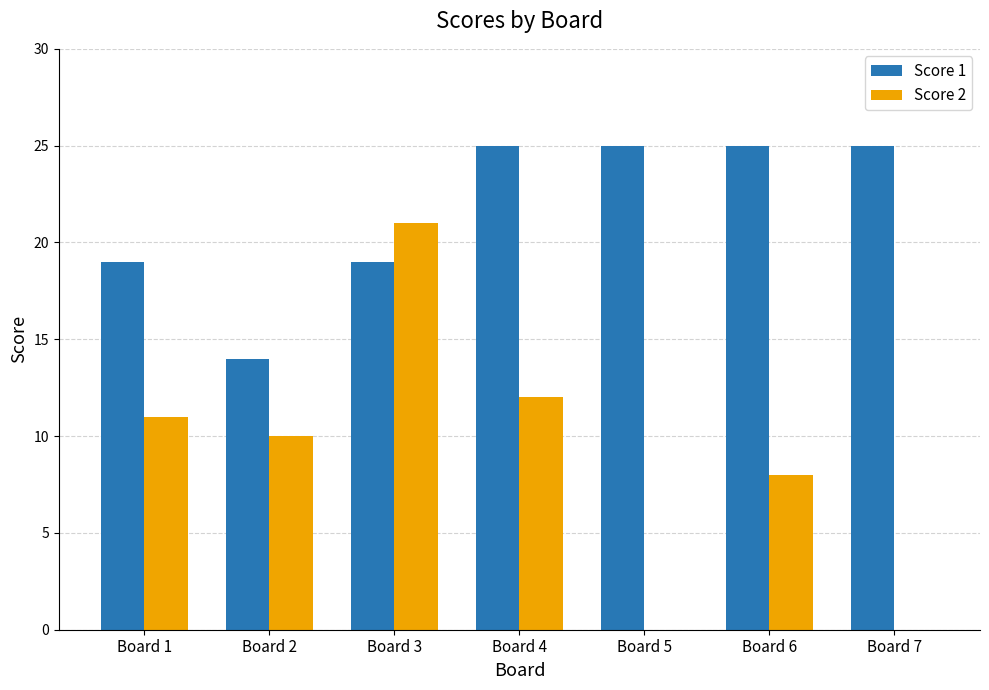

True or false: Score 2 has a value of -8 at Board 7.

False